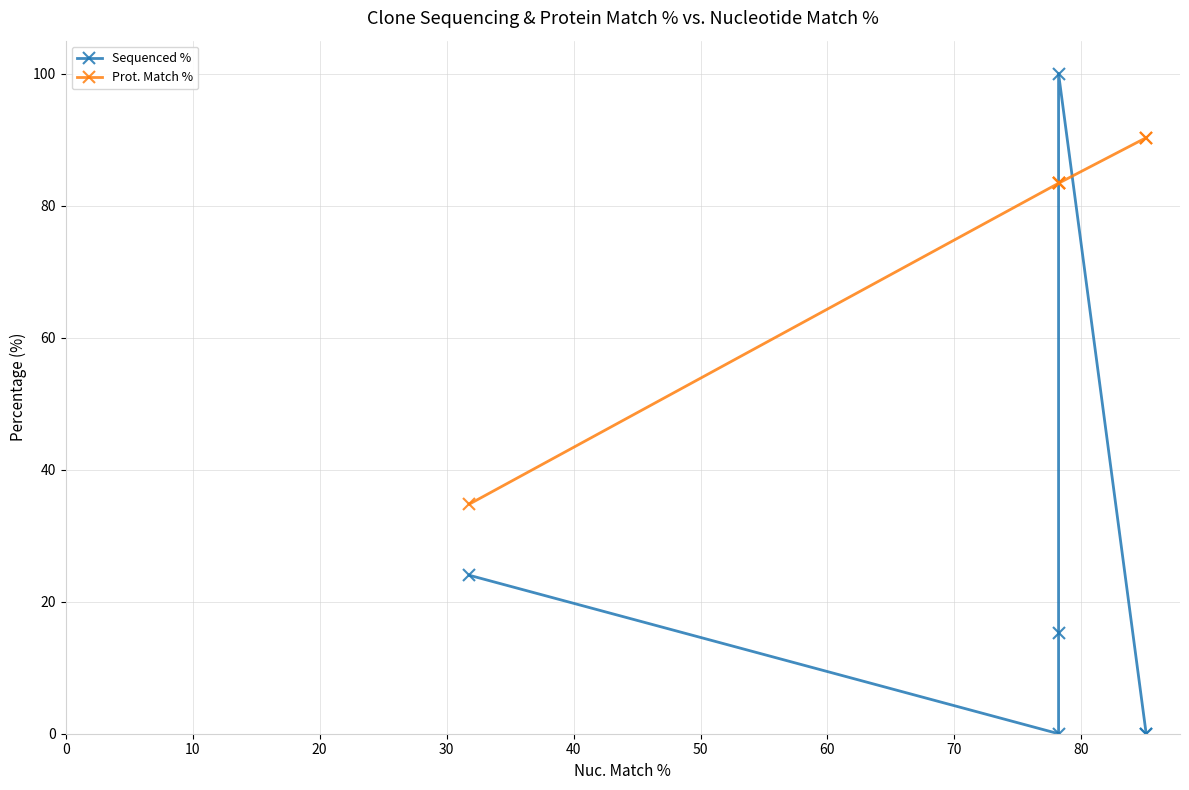

How many interior local valleys does the Sequenced % series have?

1